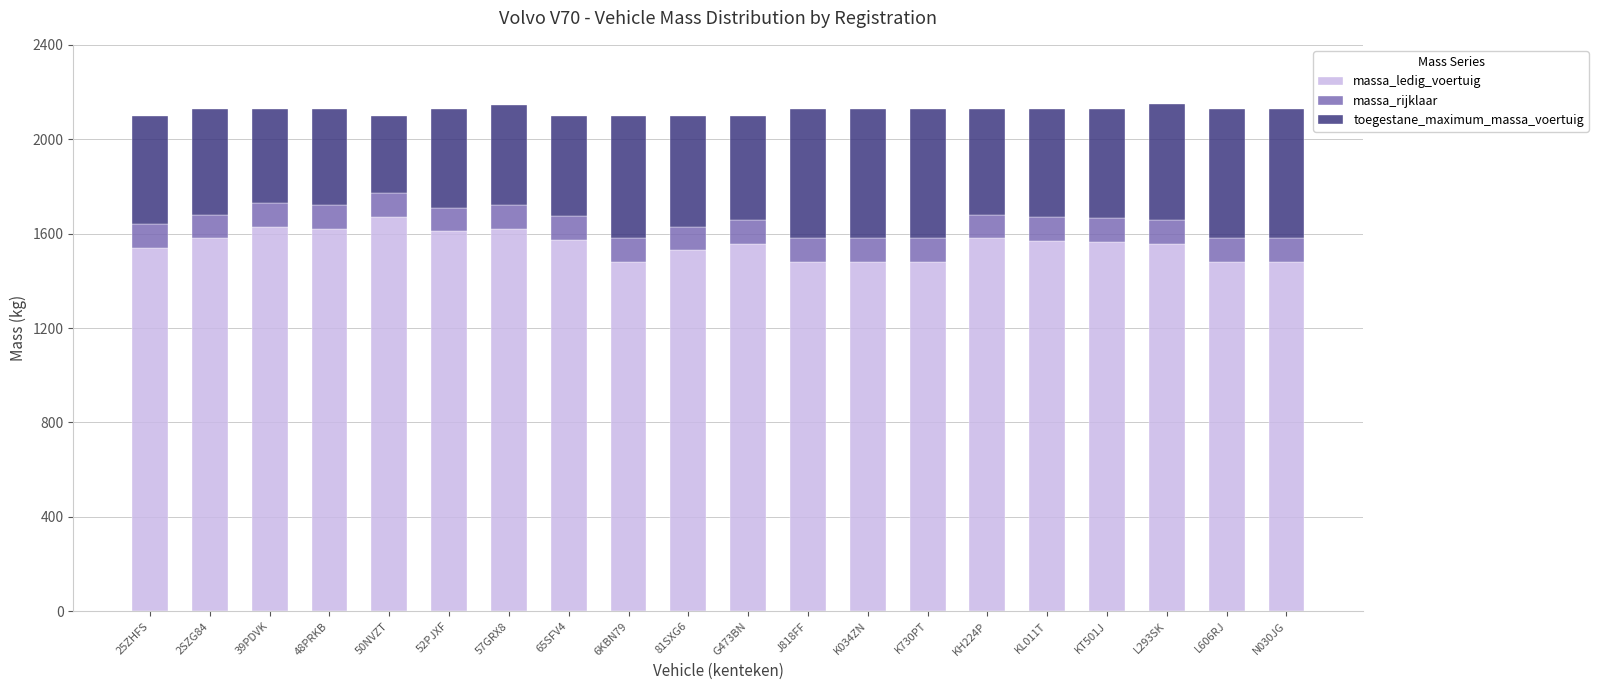

What is the total value across all series at 65SFV4?

2100